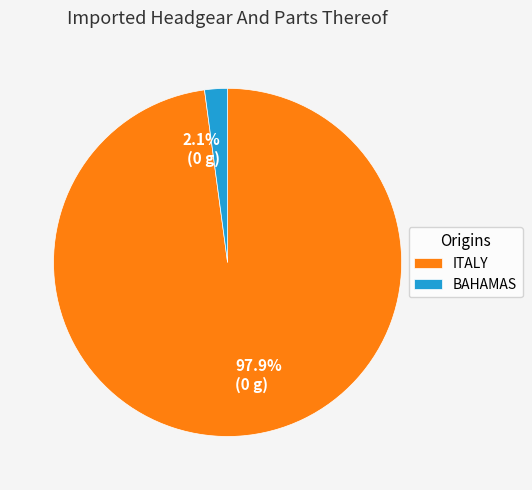

Which category has the biggest portion of the pie?

ITALY